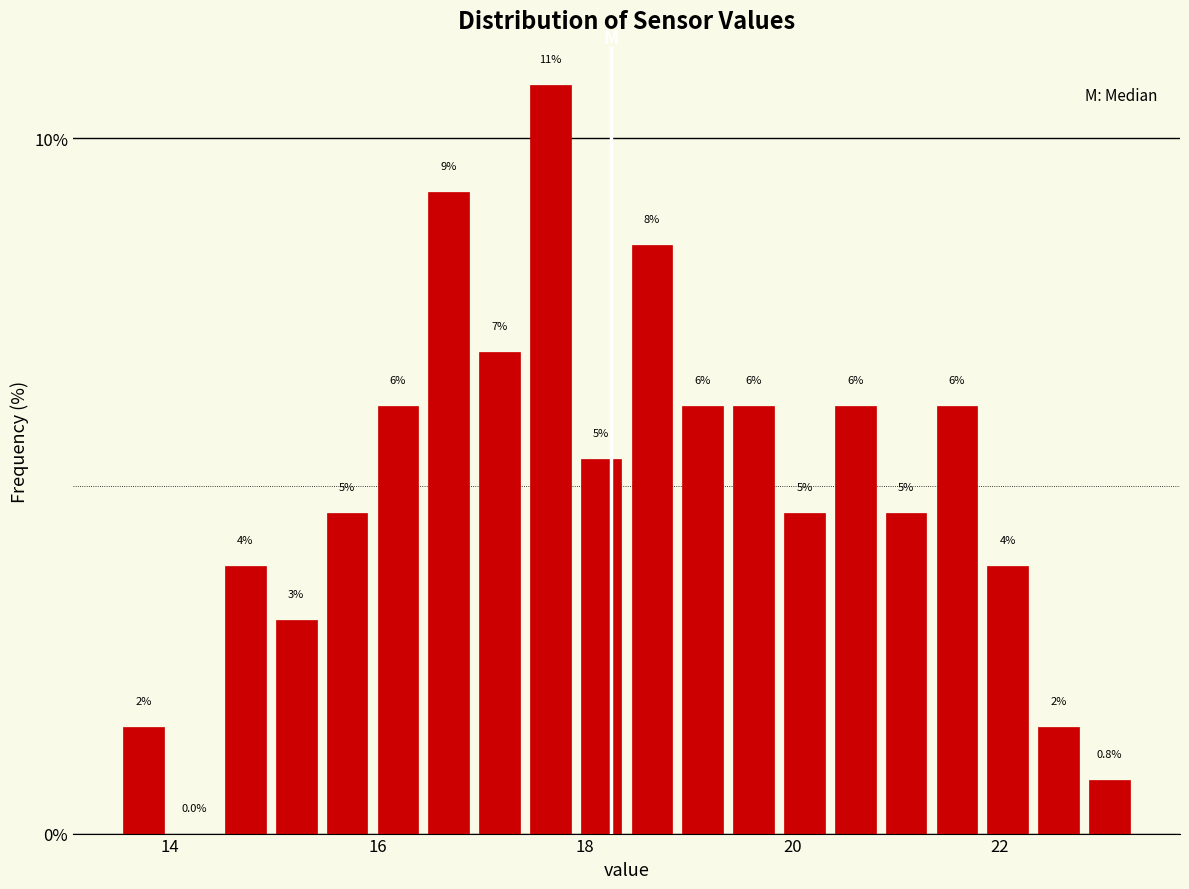

Around what value on the x-axis is the tallest bar? Give the approximate position of its centre, as read against the axis.

17.6